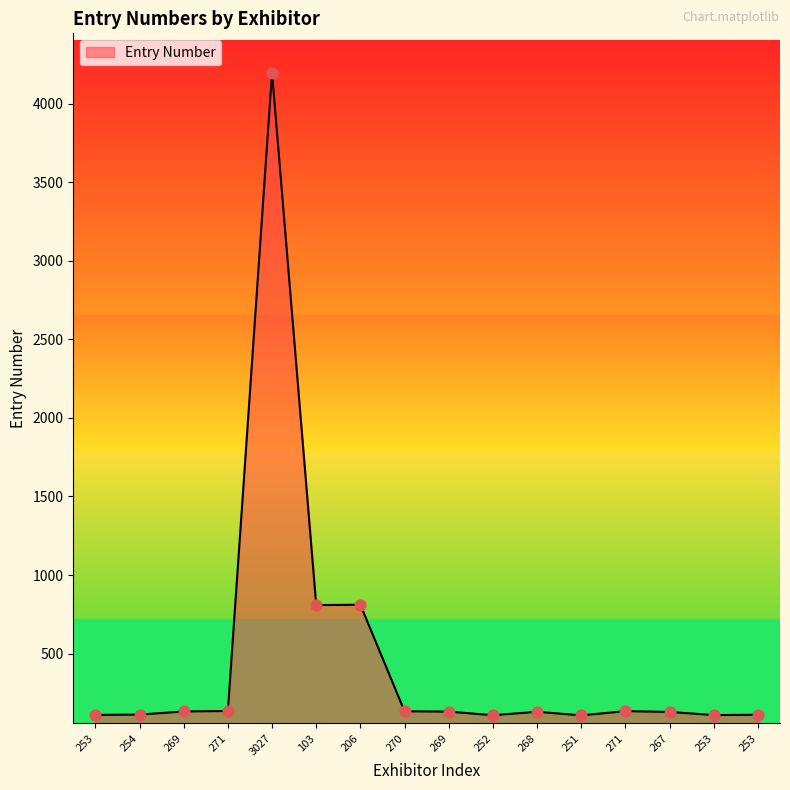

Between 3027 and 252, which is larger?

3027